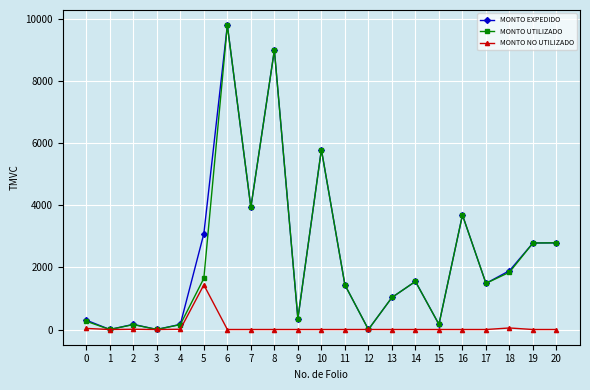

True or false: MONTO EXPEDIDO has more than 0 interior local peaks.

True